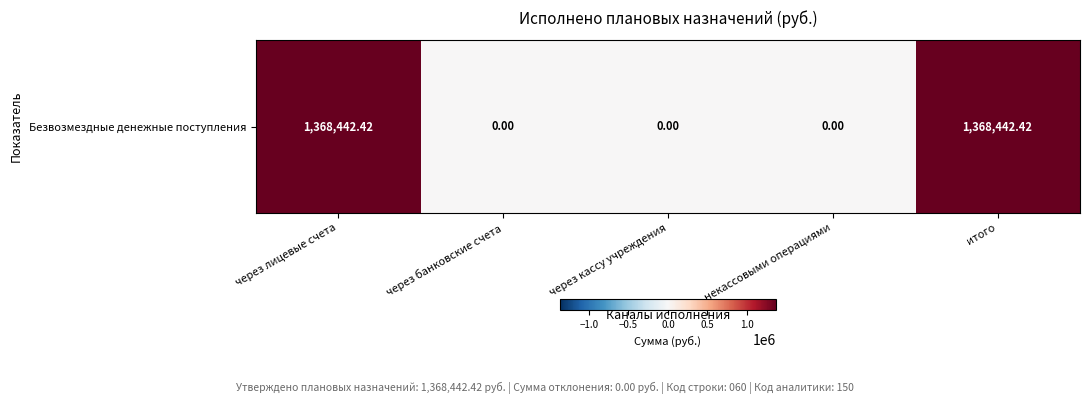

What is the average value?

547377.0